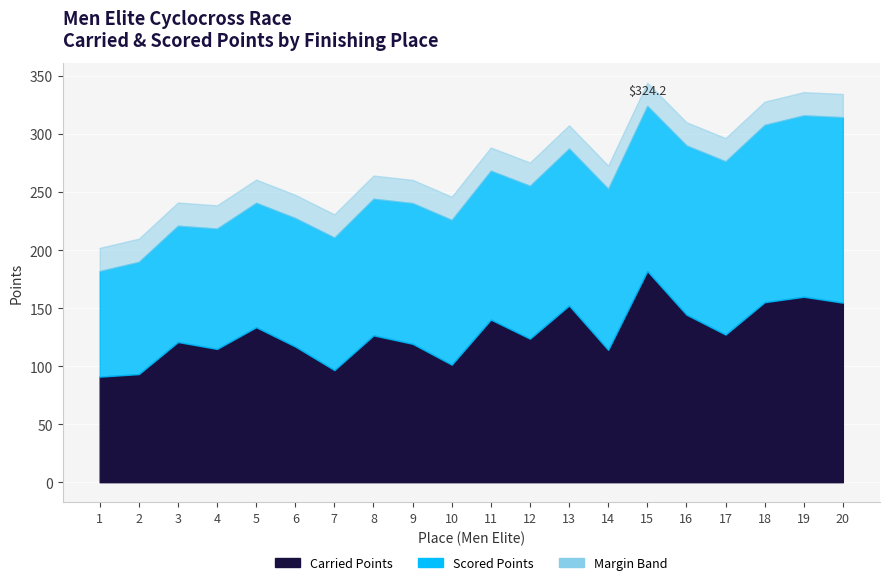

At which label does the data first exceed 126?

5